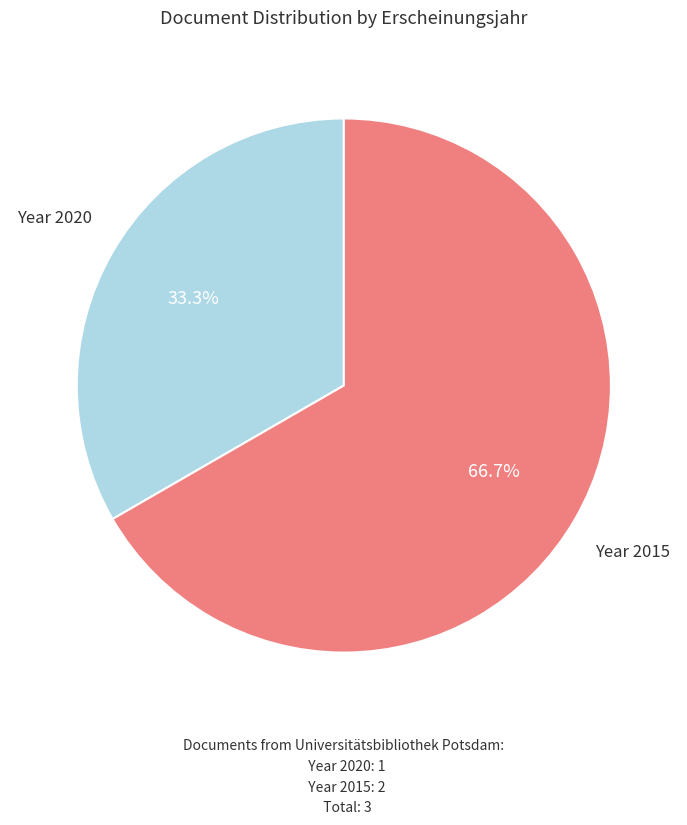

Does any single category account for the majority?

Yes